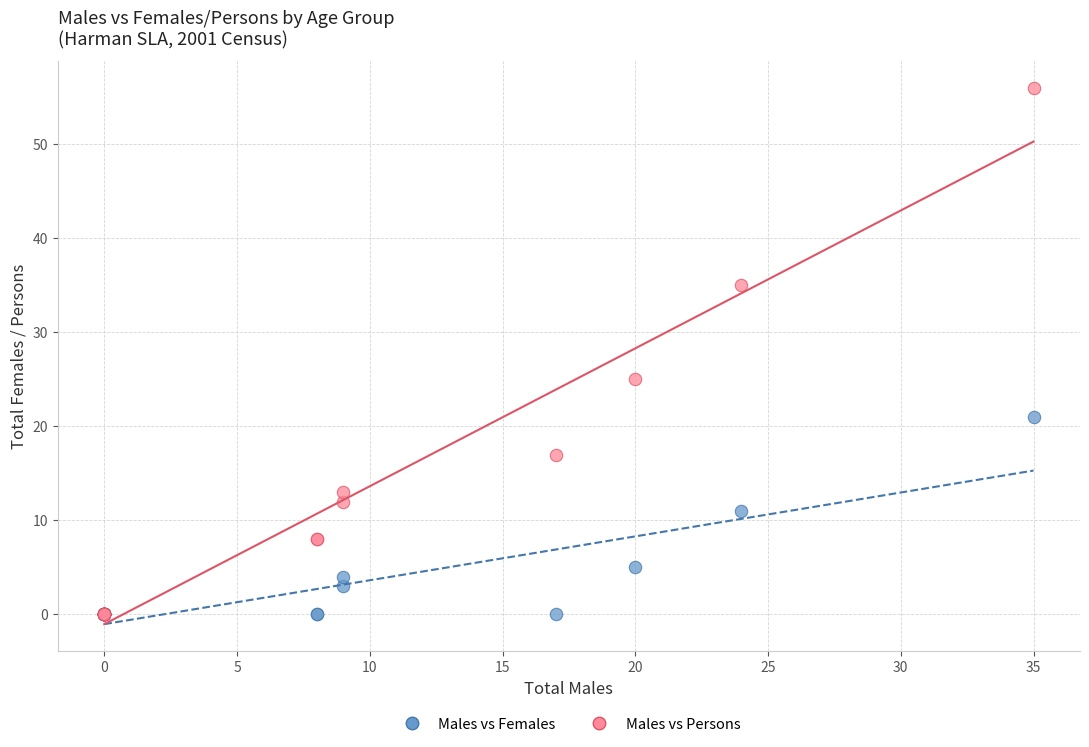

Across all series, what Y value is closest to 28?

25